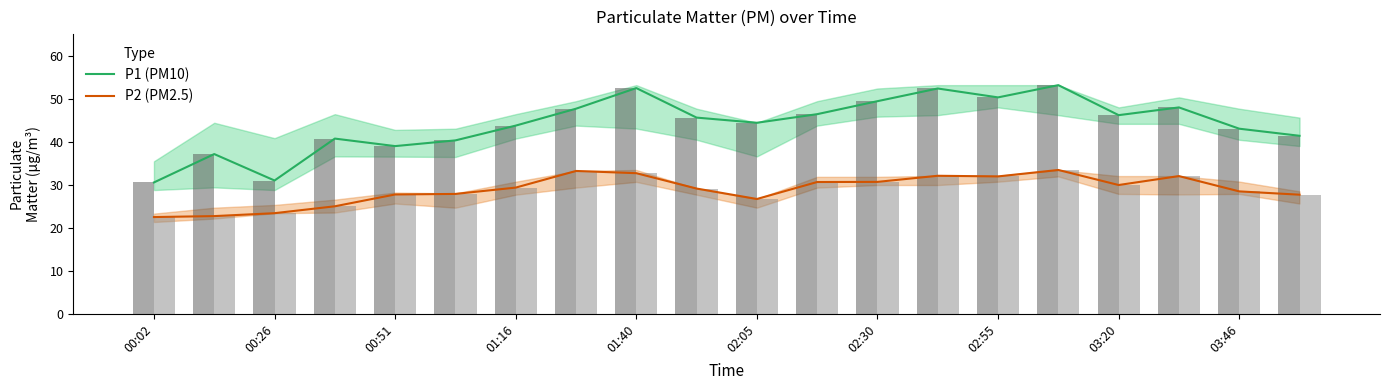

What is the lowest value of the P1 (PM10) series?

30.5